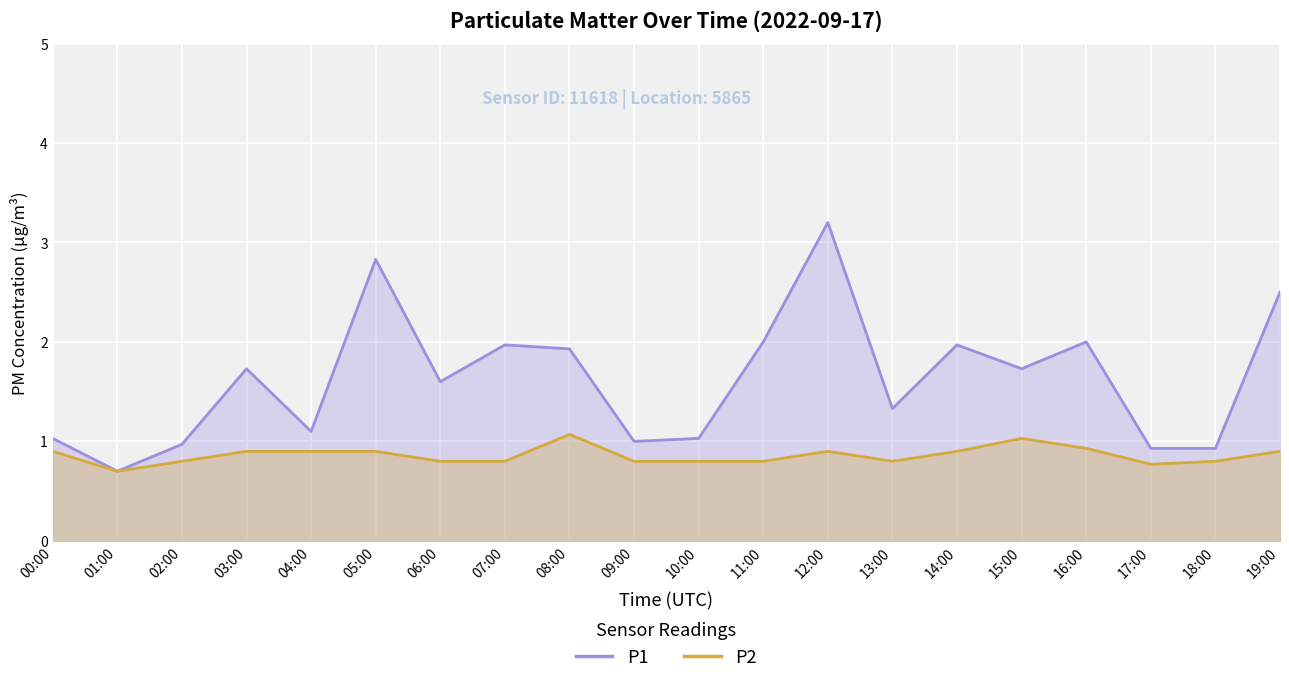

What is the label of the 4th point from the right?

16:00